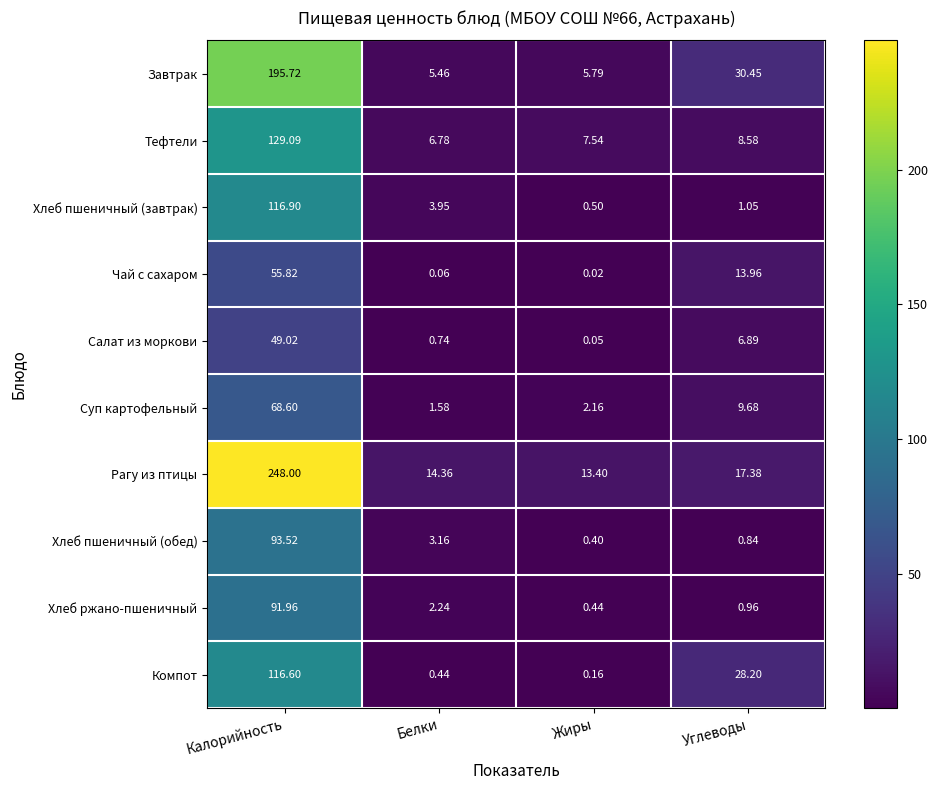

List the series in order of their peak value, highest first.

Рагу из птицы, Завтрак, Тефтели, Хлеб пшеничный (завтрак), Компот, Хлеб пшеничный (обед), Хлеб ржано-пшеничный, Суп картофельный, Чай с сахаром, Салат из моркови